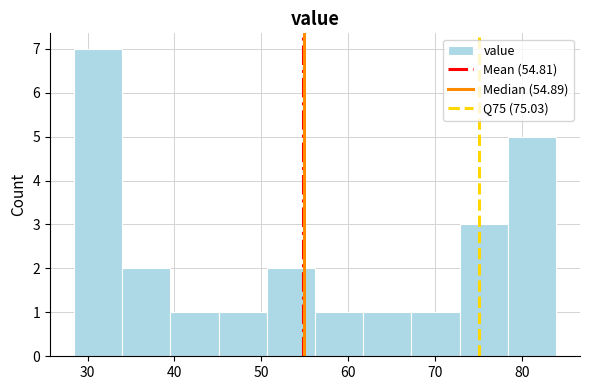

Reading left to right, list every bar in this chart as the range it spans on the x-axis followed by its height. Neither the bar edges nor the heights are printed on the chart, so give them approximately, as read against the axes.

28 to 34: 7
34 to 40: 2
40 to 45: 1
45 to 51: 1
51 to 56: 2
56 to 62: 1
62 to 67: 1
67 to 73: 1
73 to 78: 3
78 to 84: 5